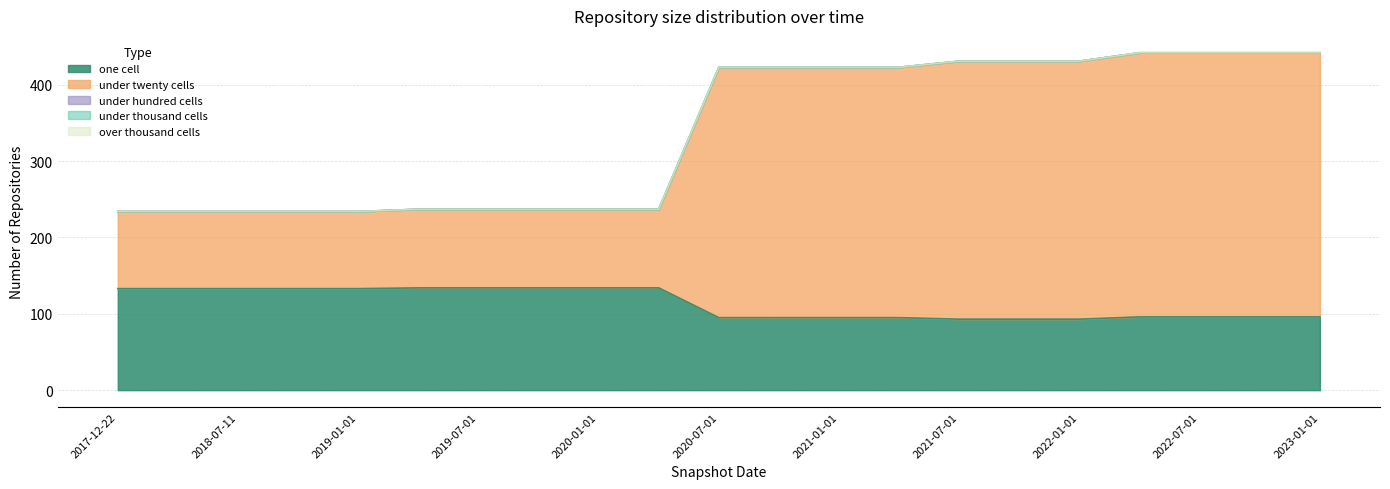

What is the label of the 6th point from the right?

2021-10-01